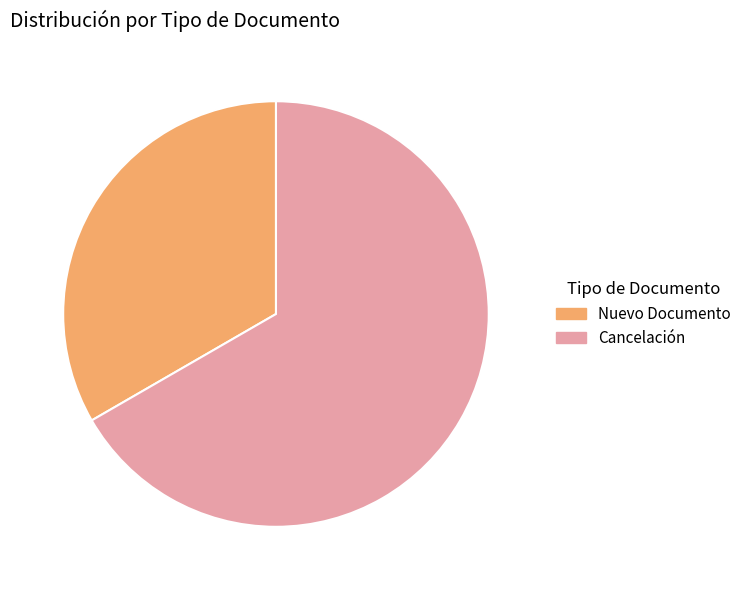

True or false: Cancelación accounts for 67% of the total.

True